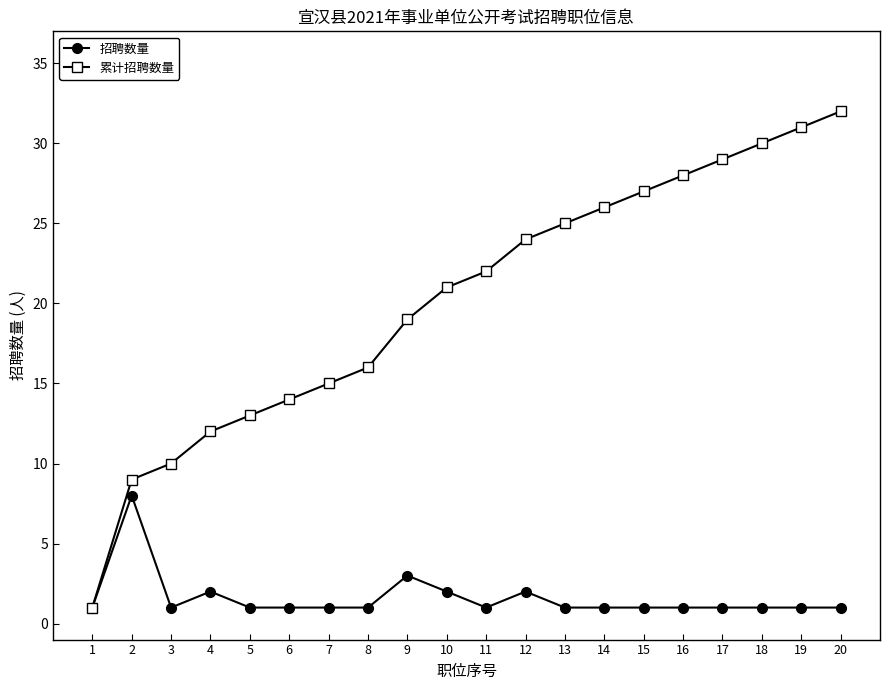

What is the average value of the 累计招聘数量 series?

20